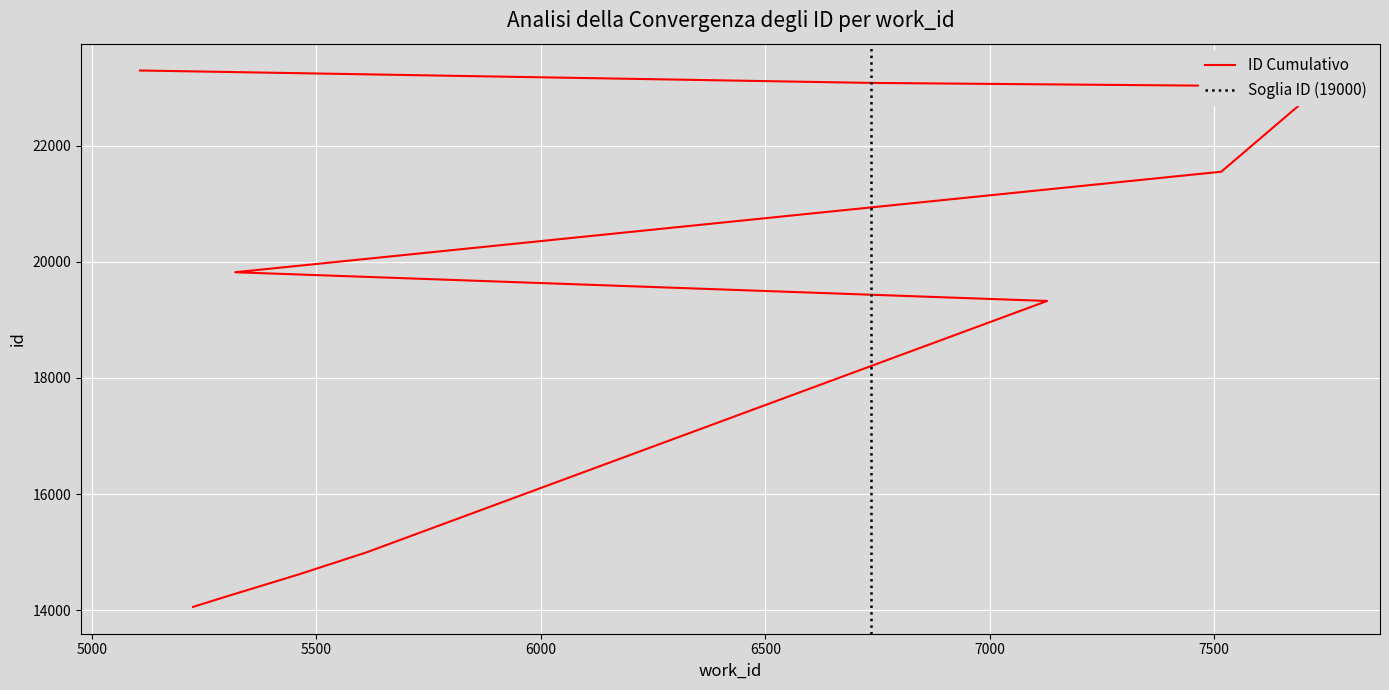

Rank the categories by value from lowest to highest.

5225, 5292, 5461, 5612, 7128, 5319, 7516, 7738, 6736, 5107